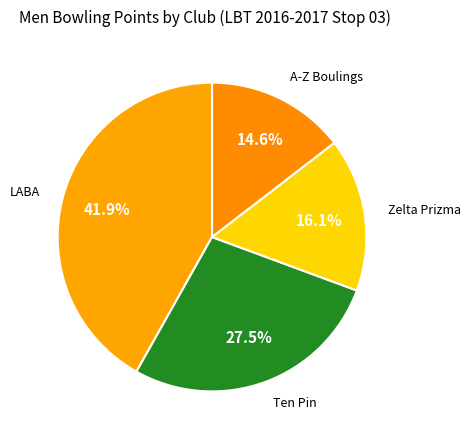

How much of the chart is everything except Ten Pin?

72.5%